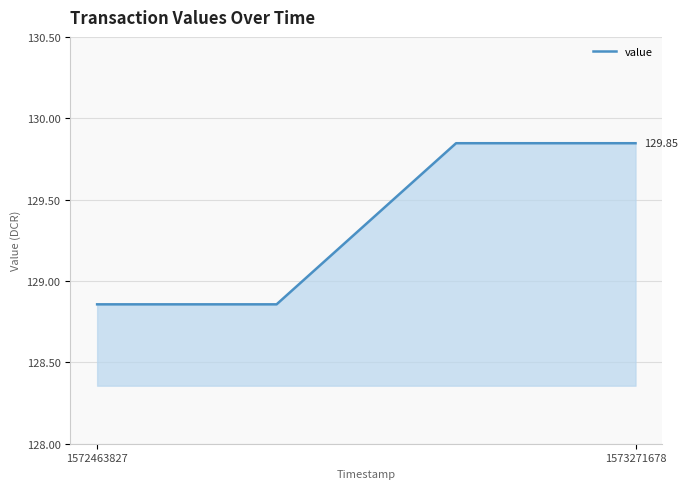

True or false: there are more than 2 points higher than both neighbors.

False